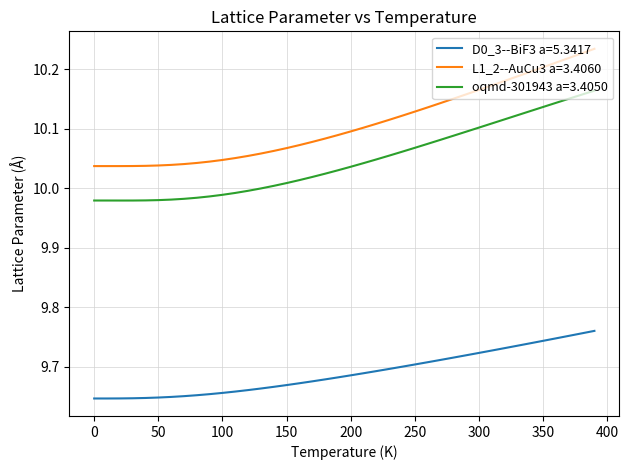

Which series has the widest spread of values?

L1_2--AuCu3 a=3.4060